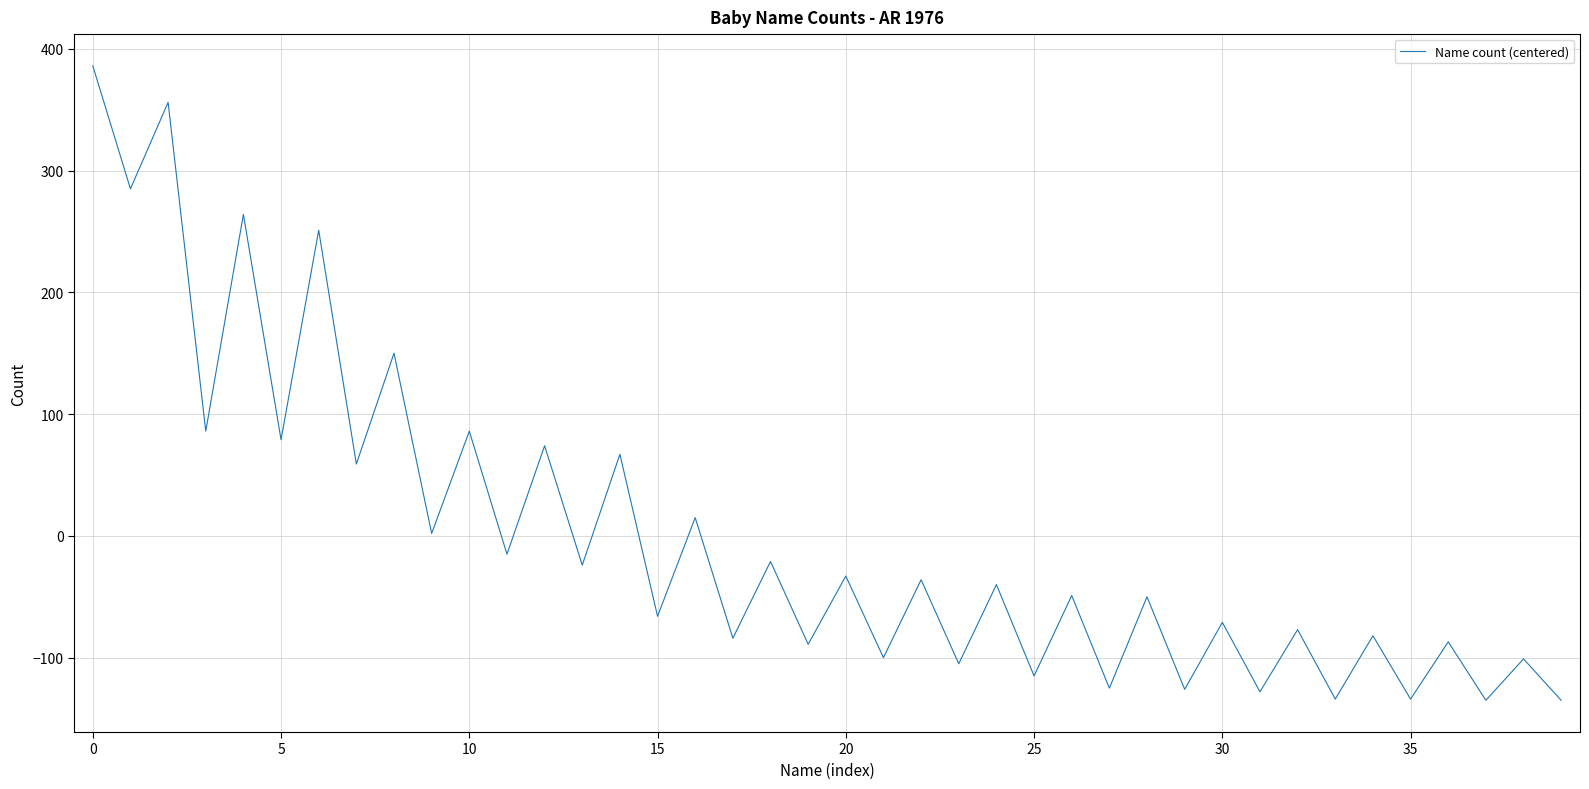

What is the maximum value shown in the chart?

386.1